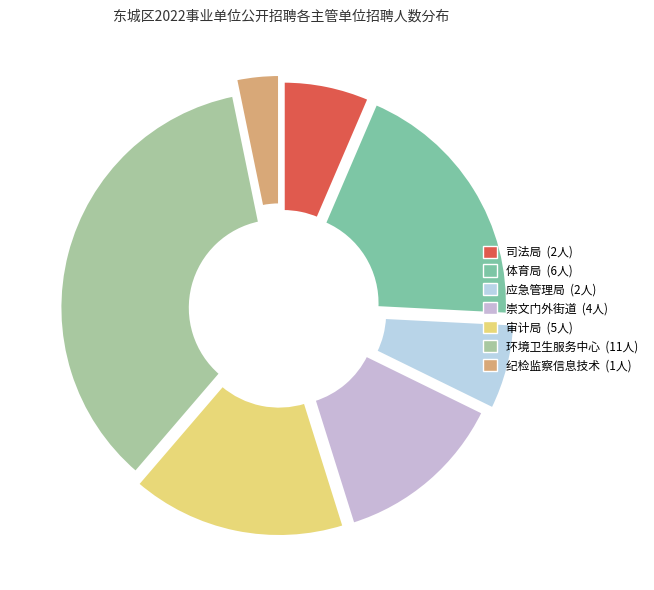

Rank the categories by value from highest to lowest.

北京市东城区环境卫生服务中心, 北京市东城区体育局, 北京市东城区审计局, 北京市东城区崇文门外街道办事处, 北京市东城区司法局, 北京市东城区应急管理局, 中共北京市东城区纪律检查委员会